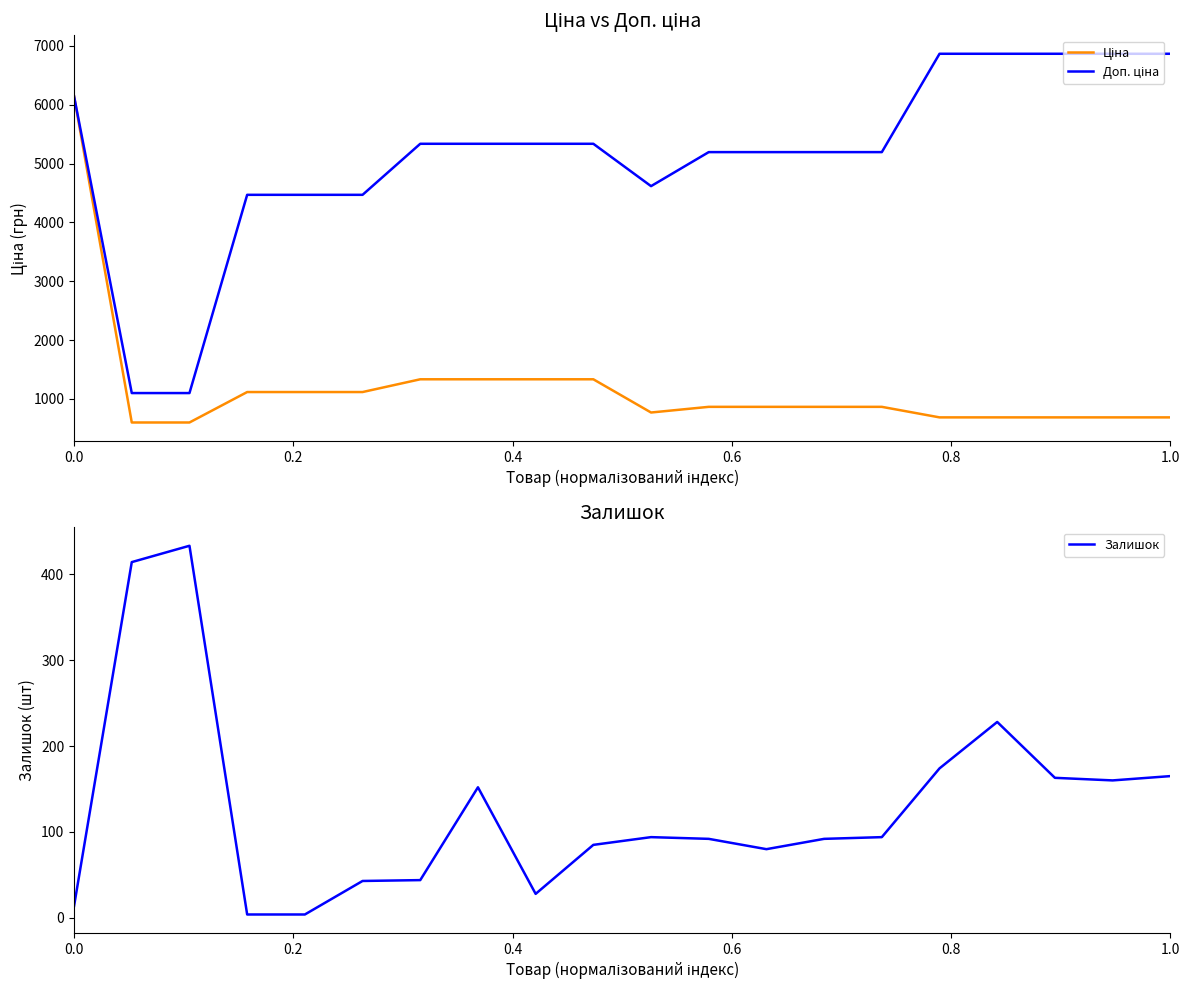

List the series in order of their peak value, lowest first.

Залишок, Ціна, Доп. ціна